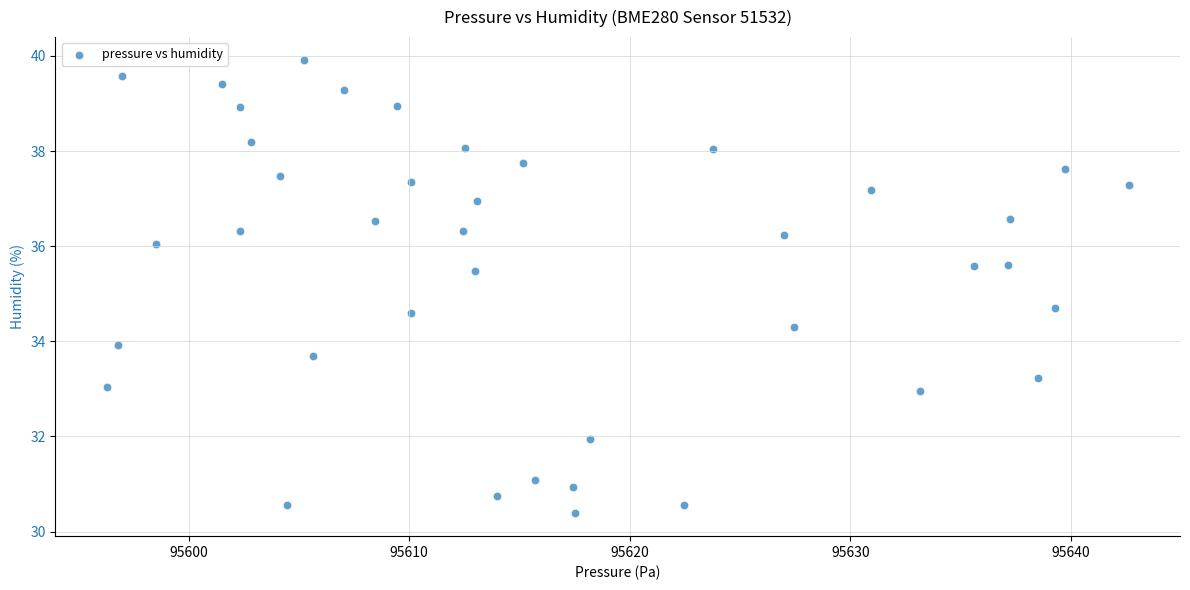

What Y value in the scatter plot is closest to 35?

34.7